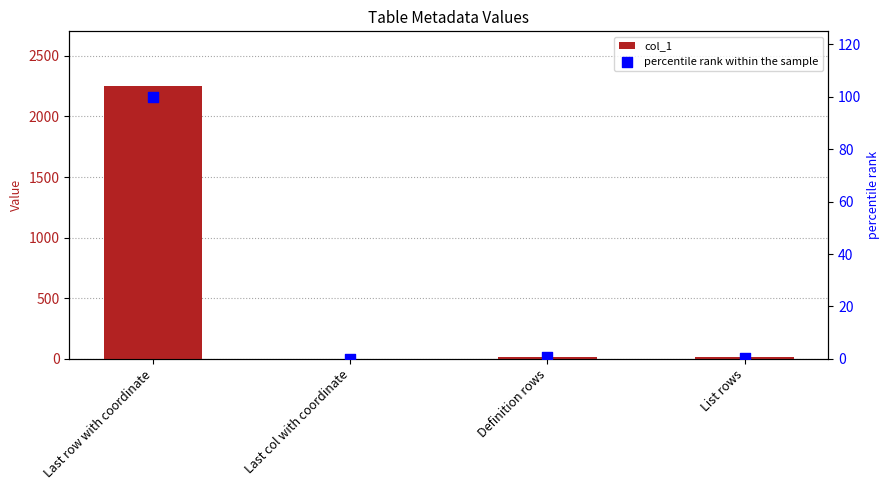

What are all the series names shown in the legend?

col_1, percentile rank within the sample